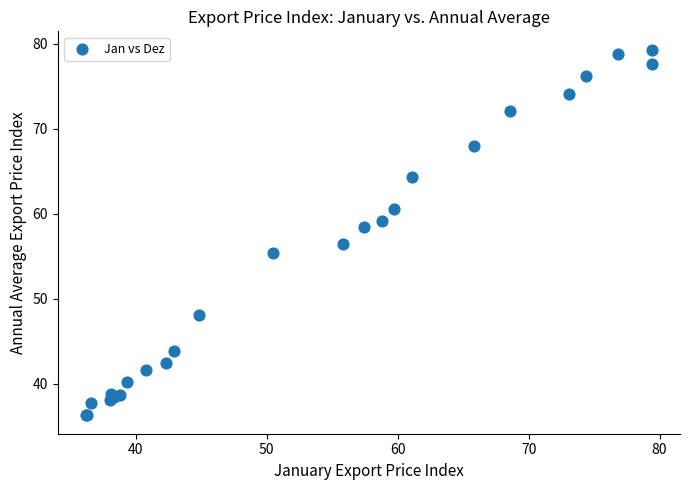

What Y value in the scatter plot is closest to 57?

56.4